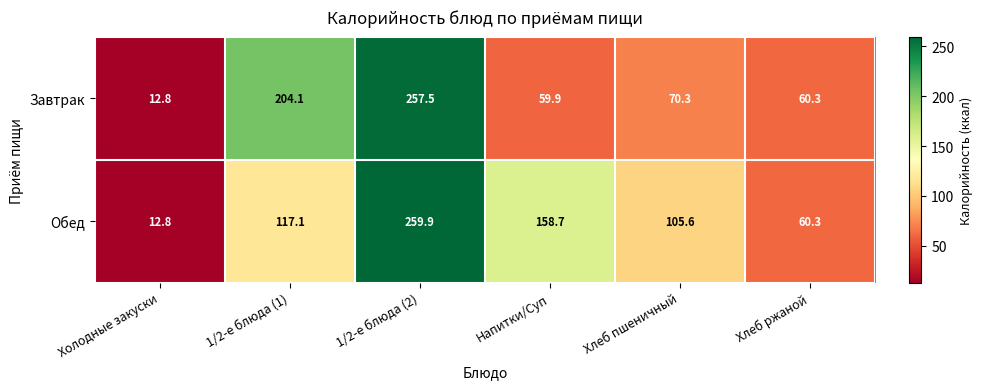

Rank the series by their maximum value, from lowest to highest.

Завтрак, Обед